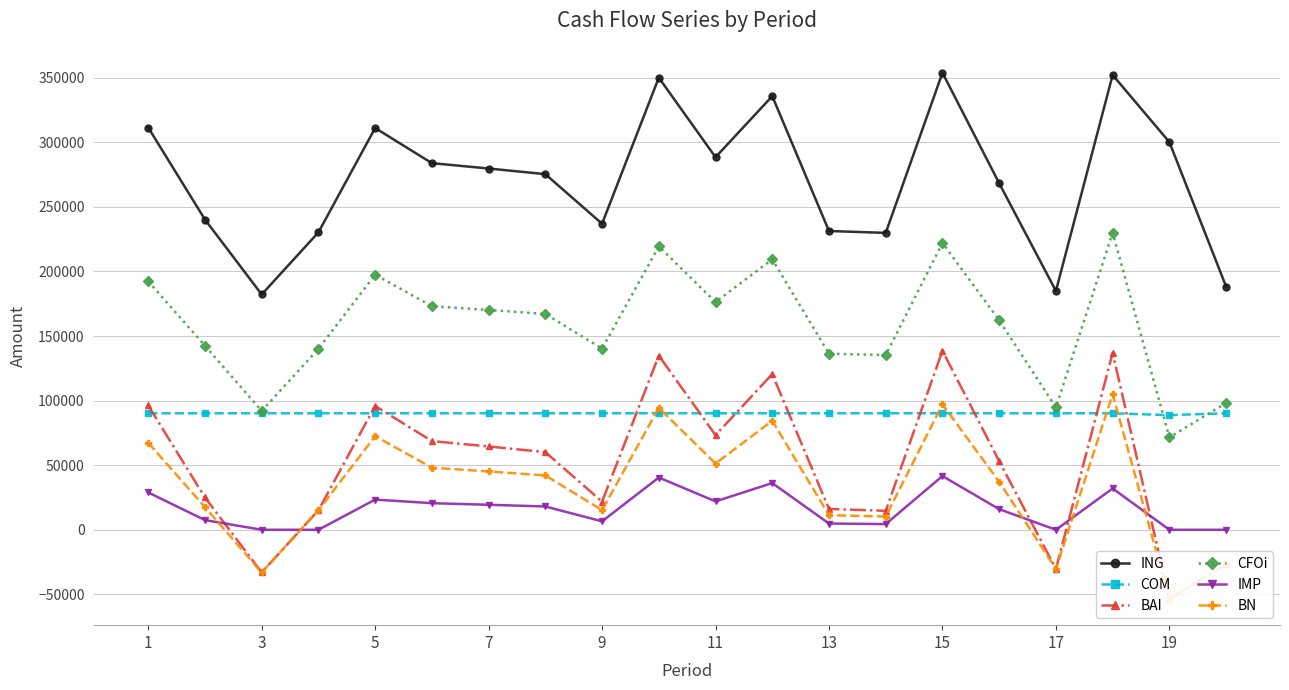

At which category does ING reach its first local valley?

3